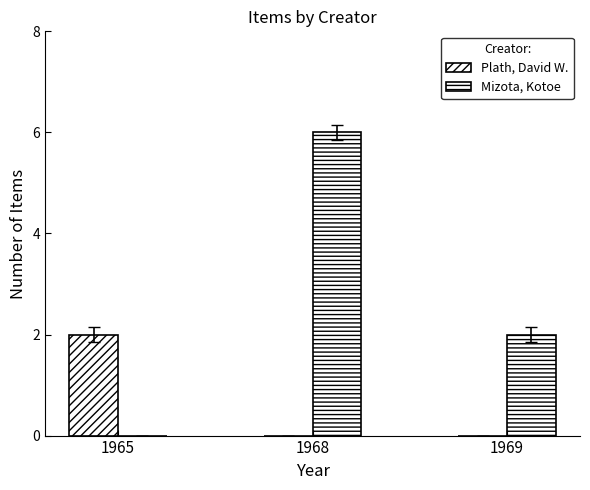

What is the sum of the Mizota, Kotoe values at 1965 and 1969?

2